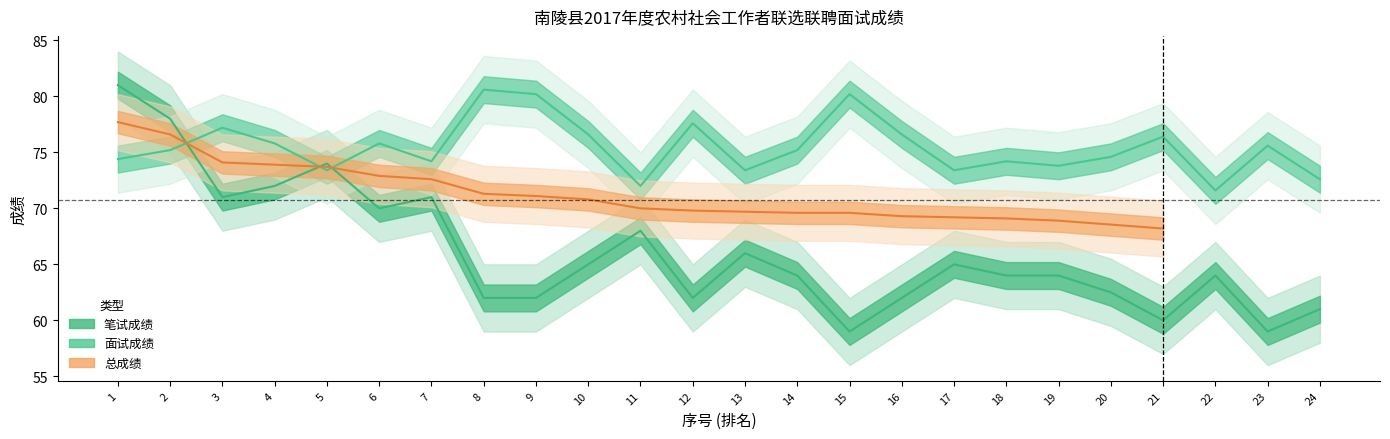

Is it true that 面试成绩 equals 127.3 at 5?

False